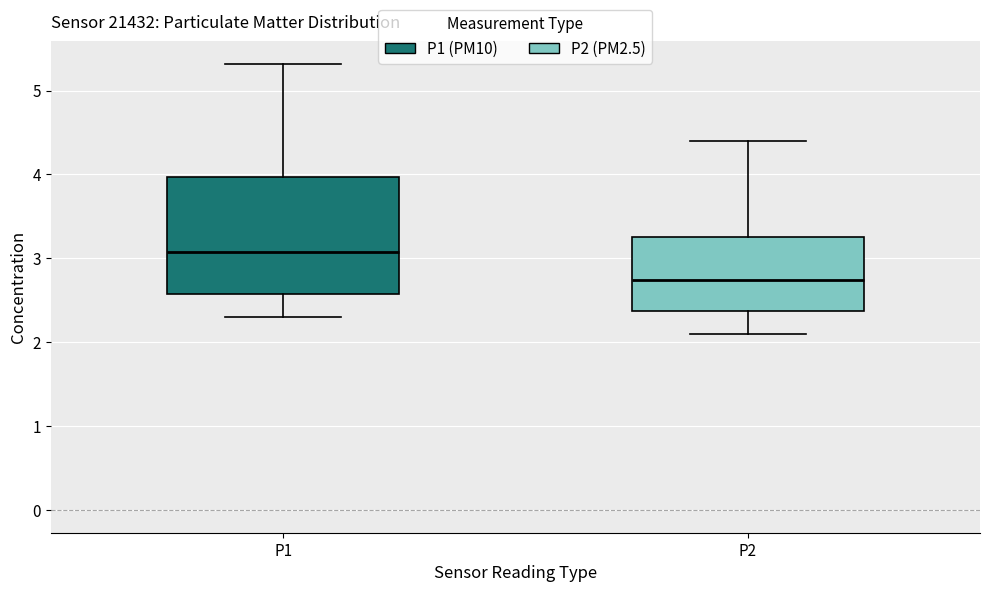

Where does the lower whisker of the box for P1 end on the y-axis? The values are not printed on the chart, so give them approximately, as read against the axis.

2.3